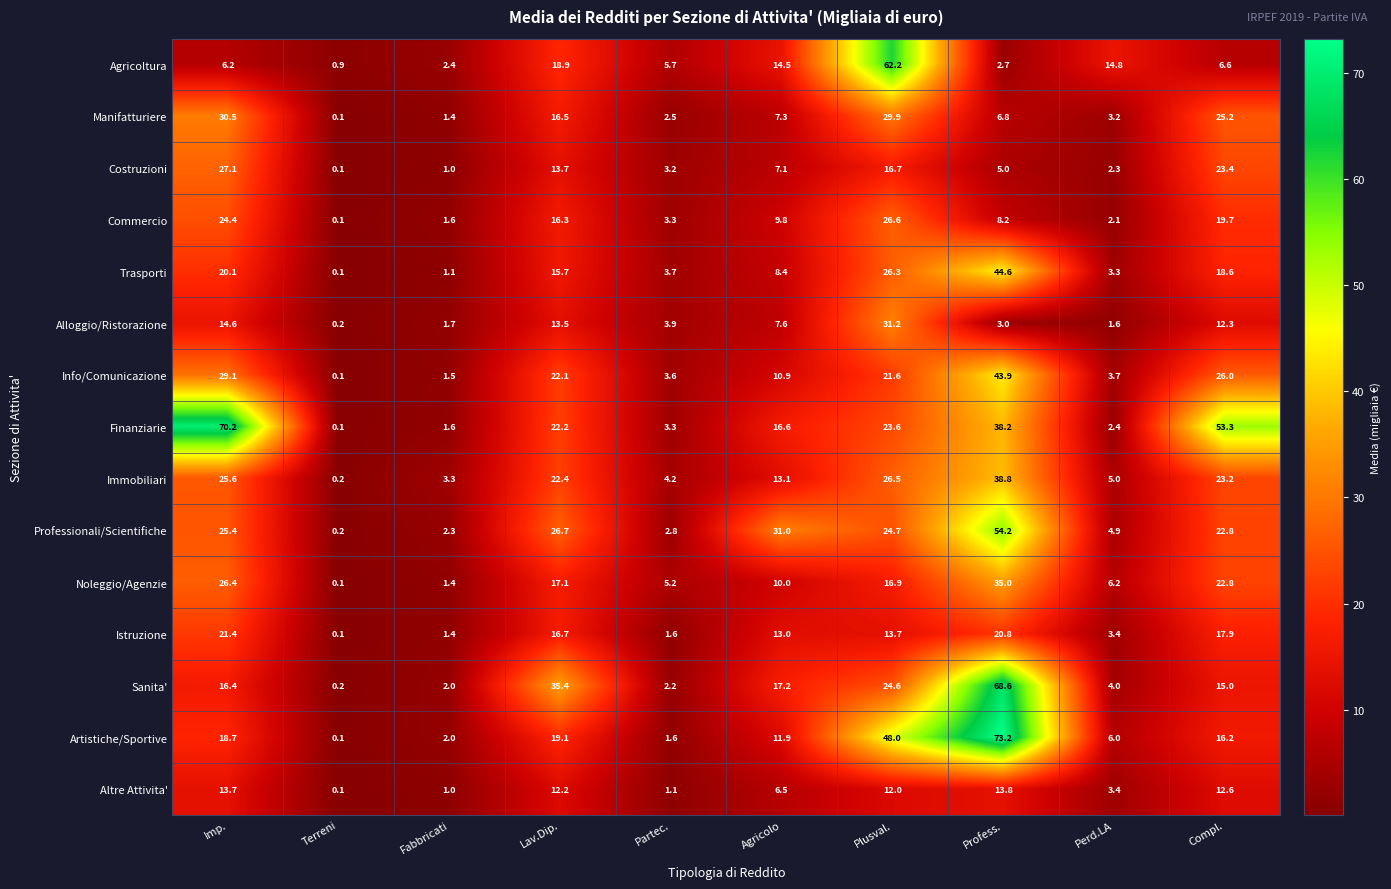

Rank the series by their maximum value, from highest to lowest.

Artistiche/Sportive, Finanziarie, Sanita', Agricoltura, Professionali/Scientifiche, Trasporti, Info/Comunicazione, Immobiliari, Noleggio/Agenzie, Alloggio/Ristorazione, Manifatturiere, Costruzioni, Commercio, Istruzione, Altre Attivita'